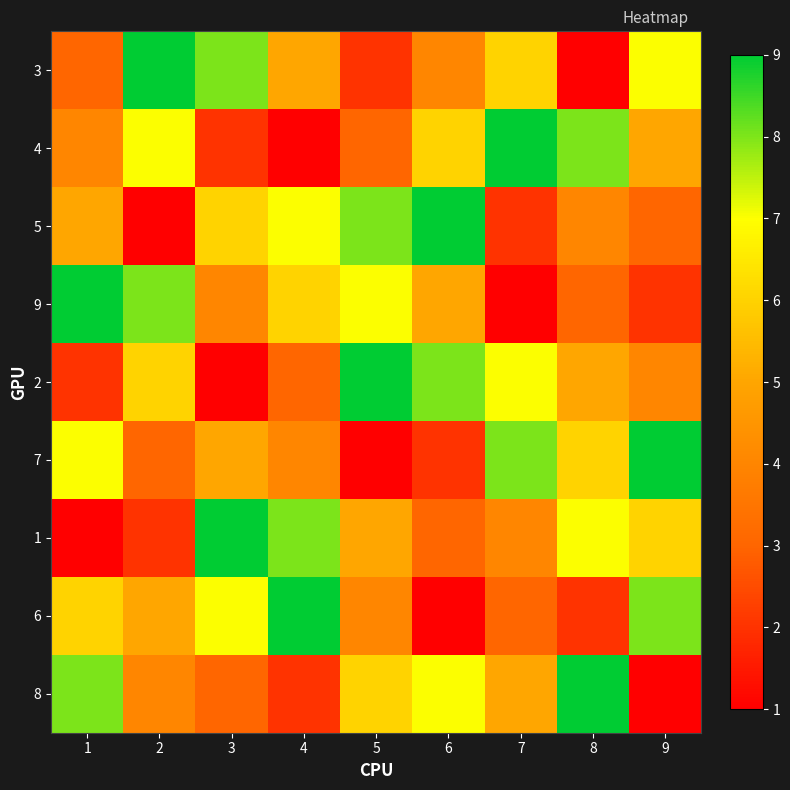

Count the number of categories in the chart.

9